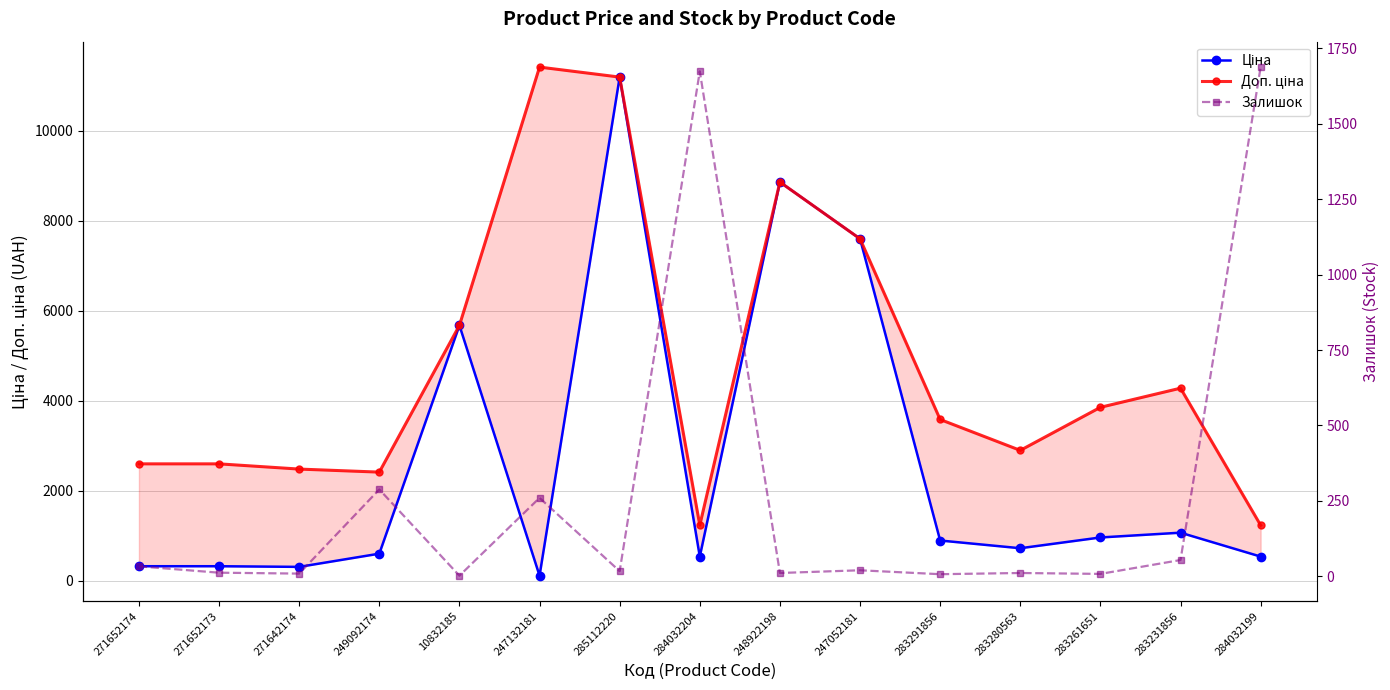

How many intersections are there between Залишок and Ціна?

5